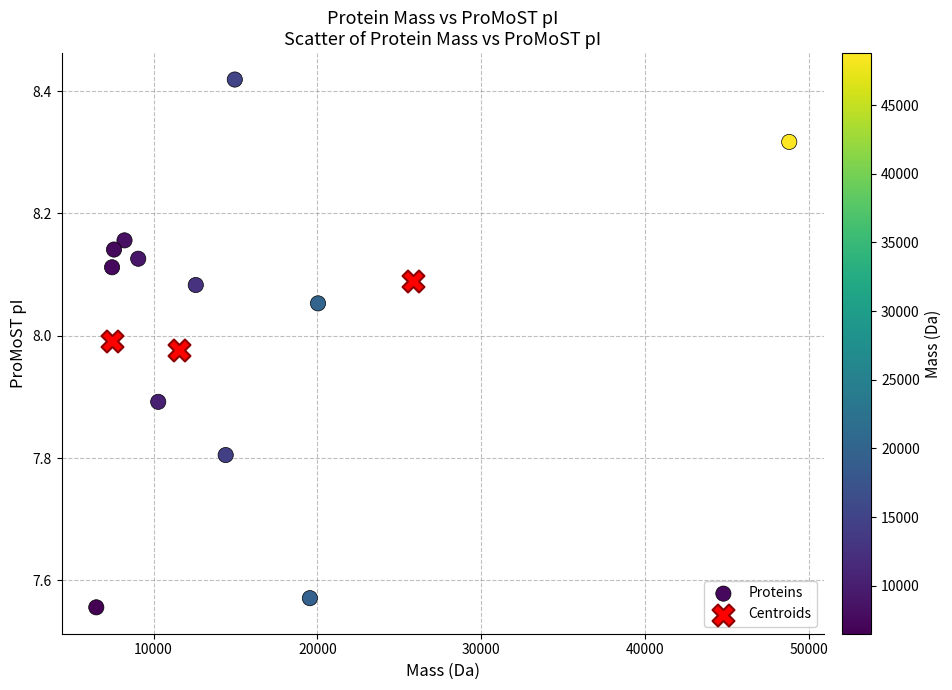

Which series contains the lowest Y value?

Proteins